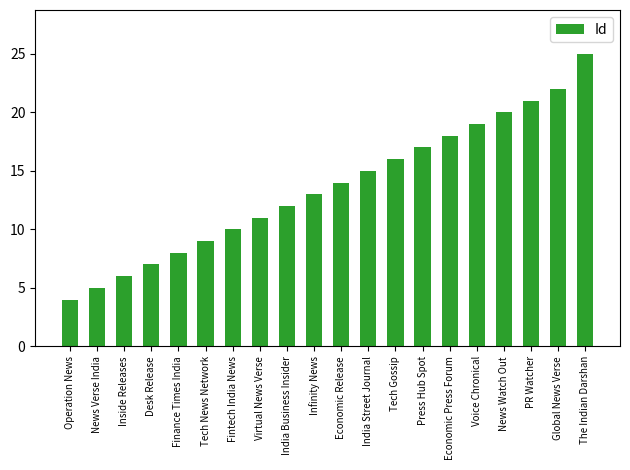

What is the smallest value displayed?

4